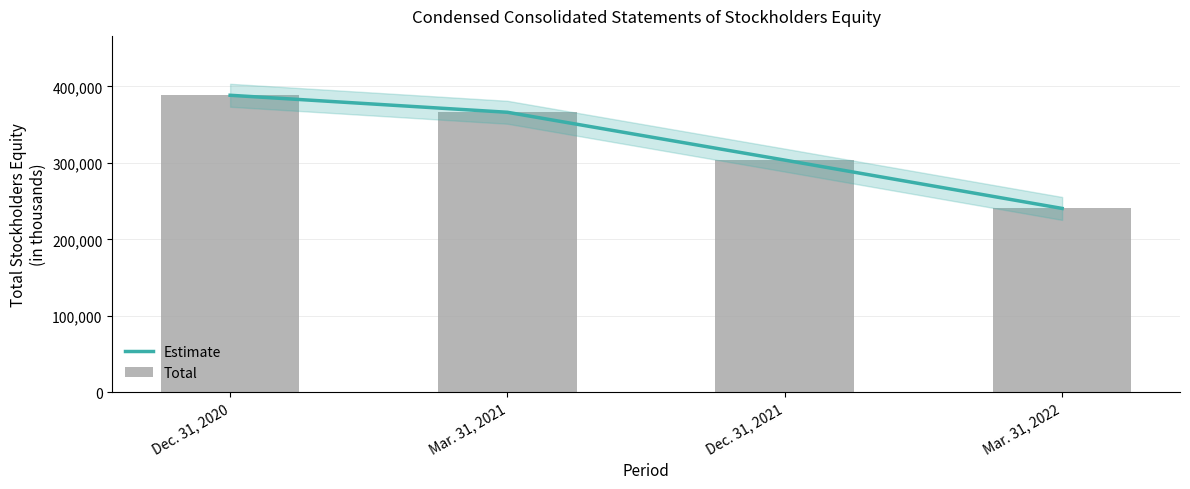

Count the number of categories in the chart.

4